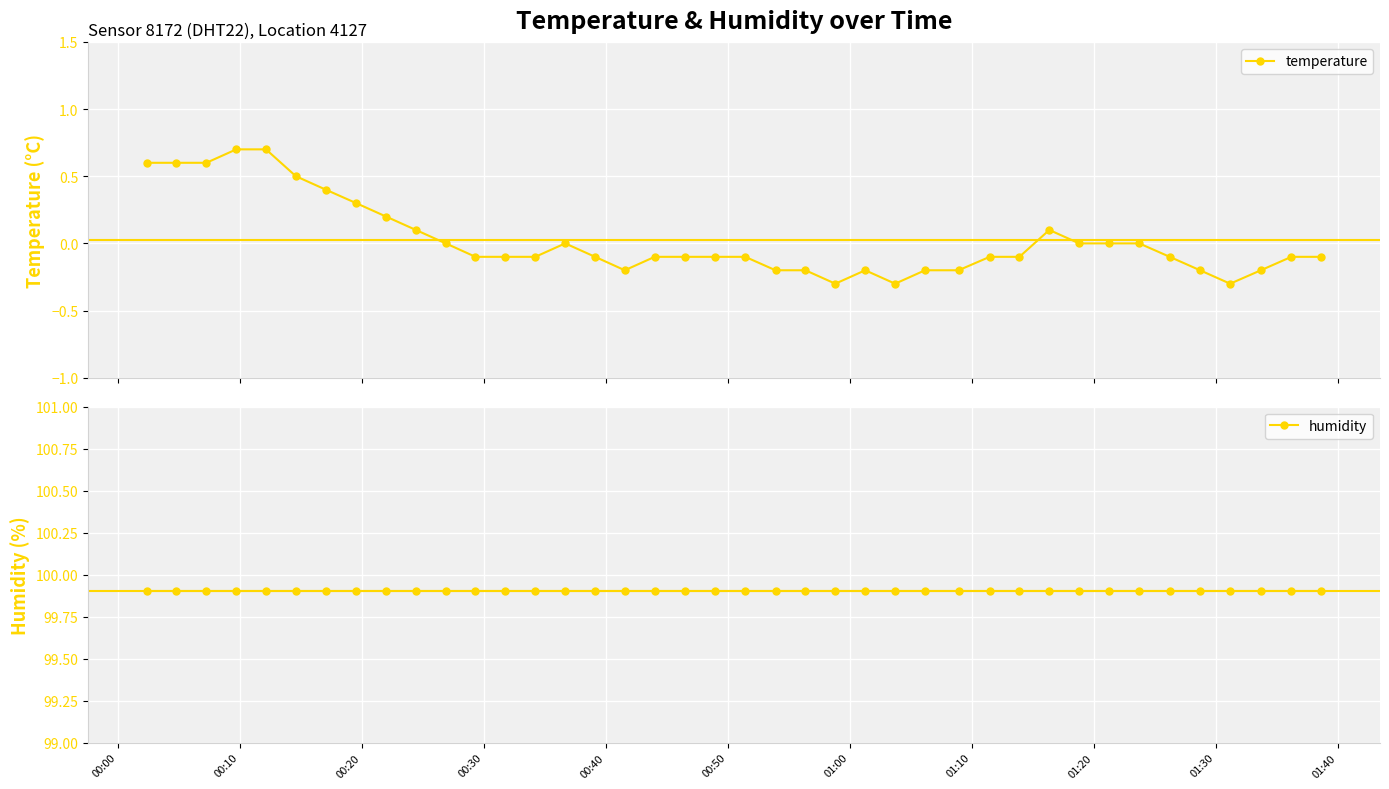

What is the minimum value for temperature?

-0.3